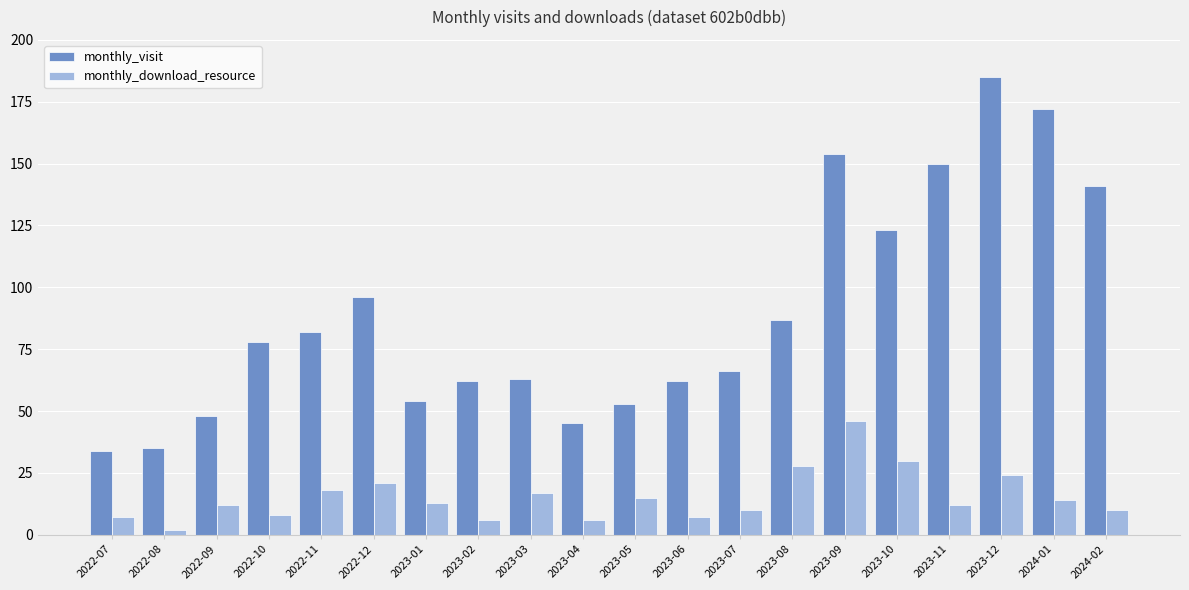

What are all the series names shown in the legend?

monthly_visit, monthly_download_resource